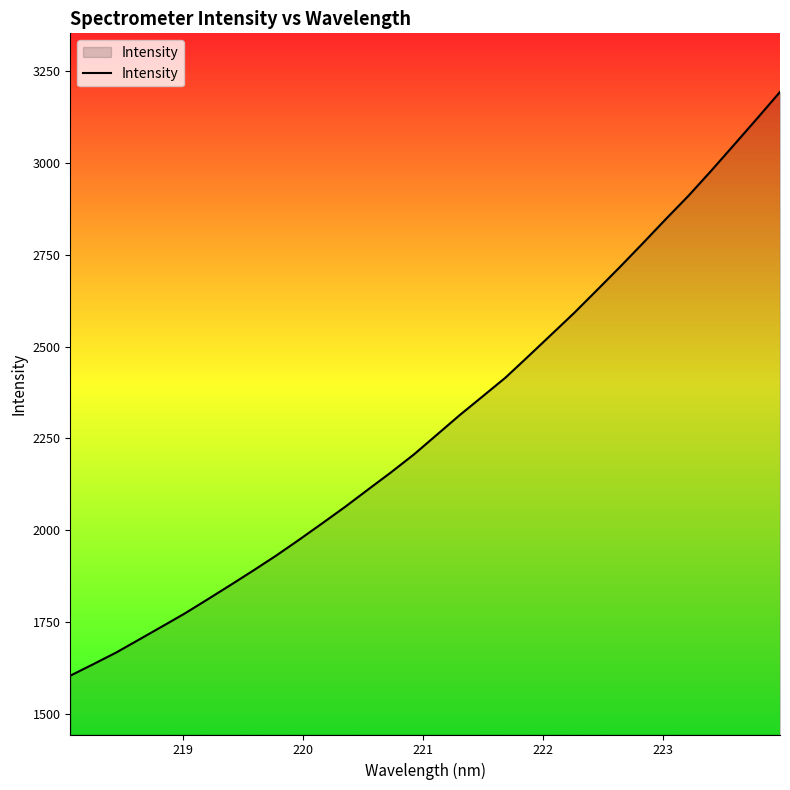

How many categories are shown in the chart?

32